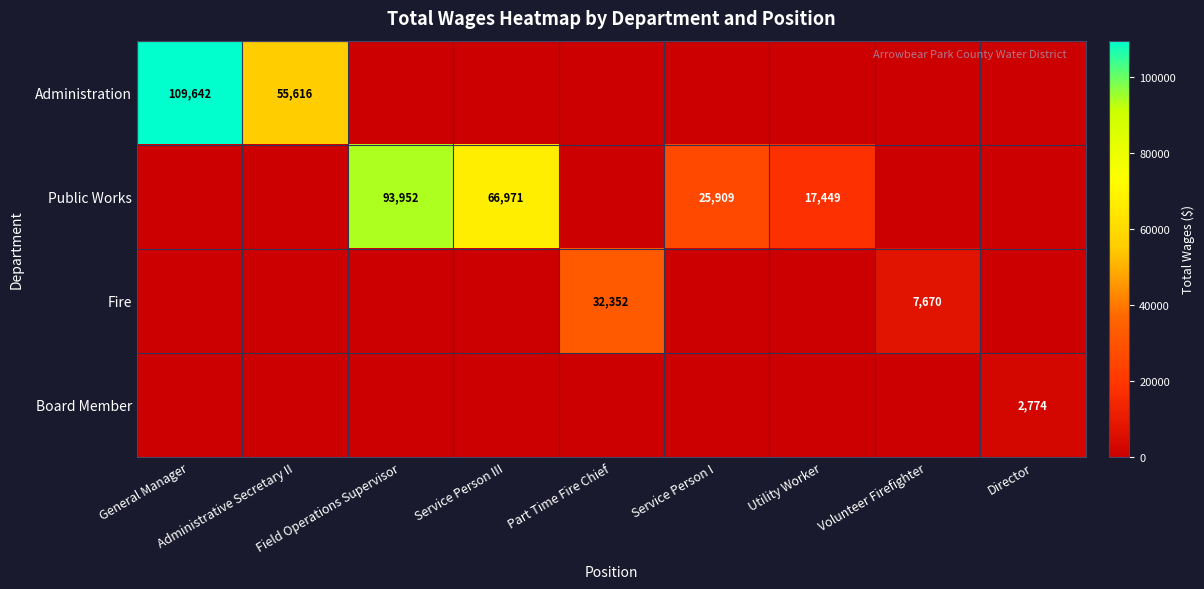

What is the difference between the Public Works values at Service Person III and Service Person I?

41062